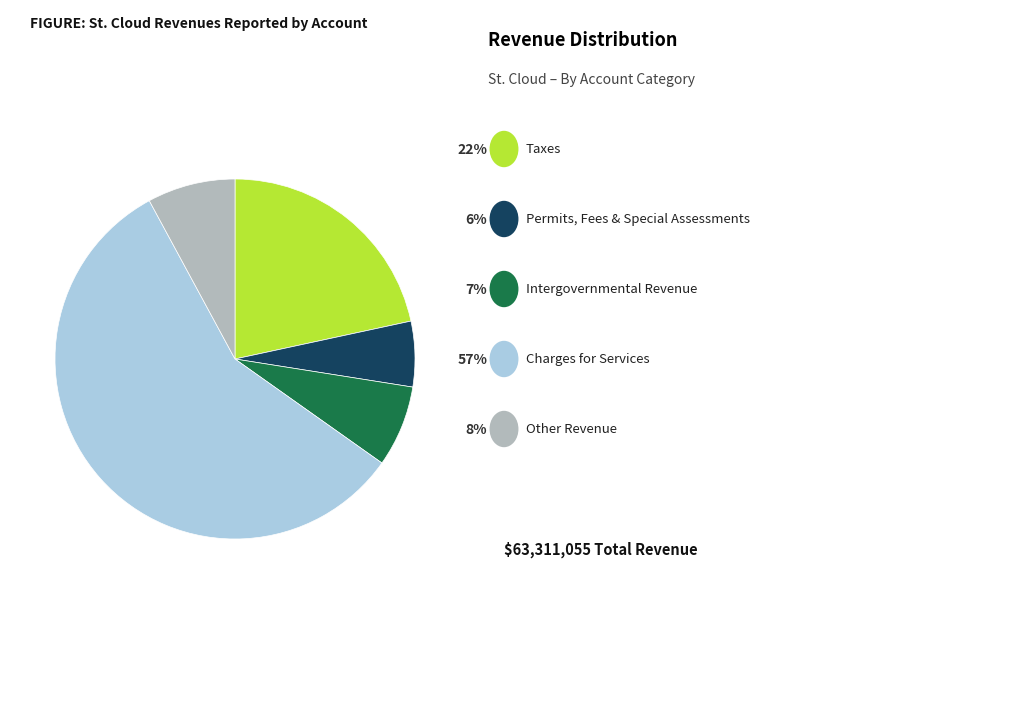

Is there a majority slice in this chart?

Yes